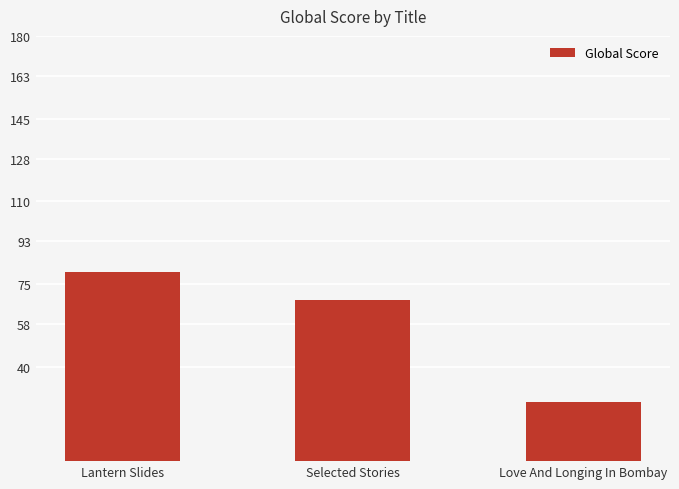

What is the greatest value displayed?

80